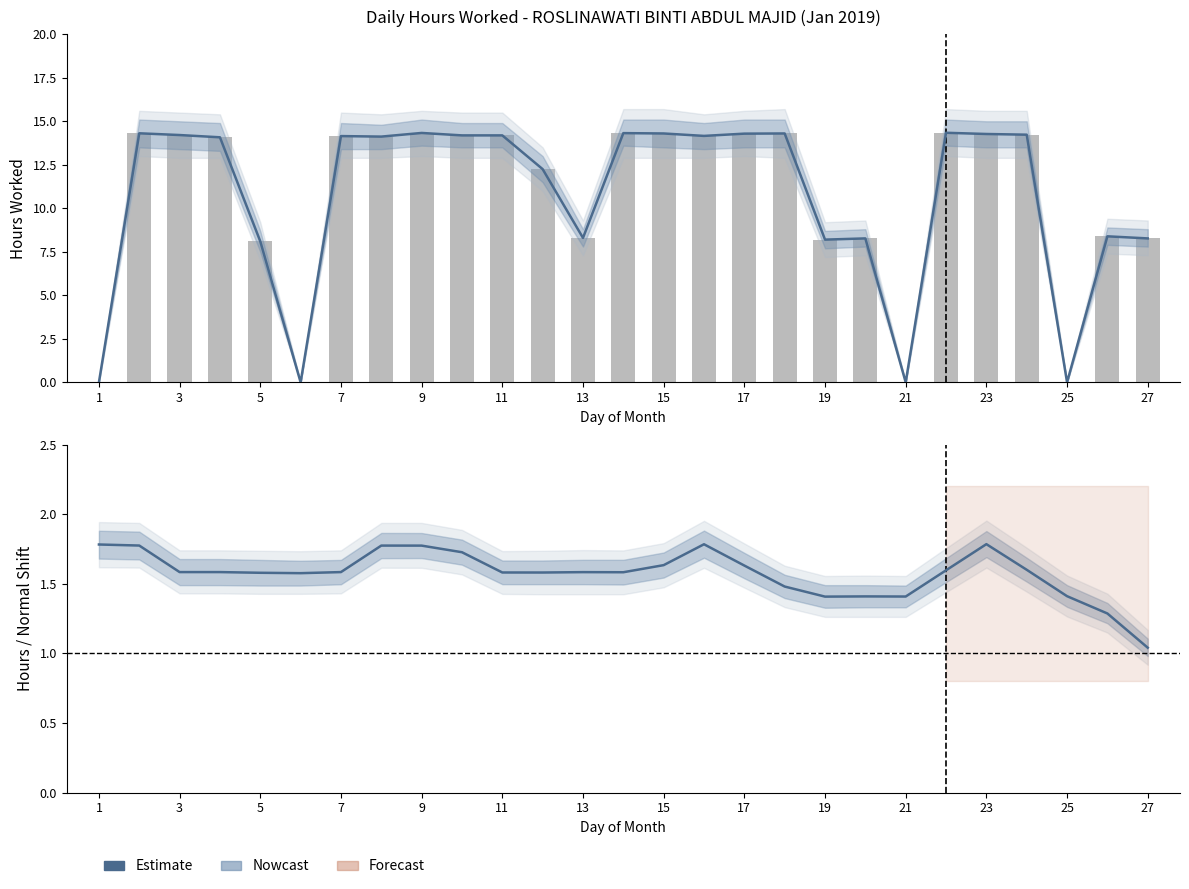

The Estimate (hours ratio) series shows 0.3 at 19. True or false?

False